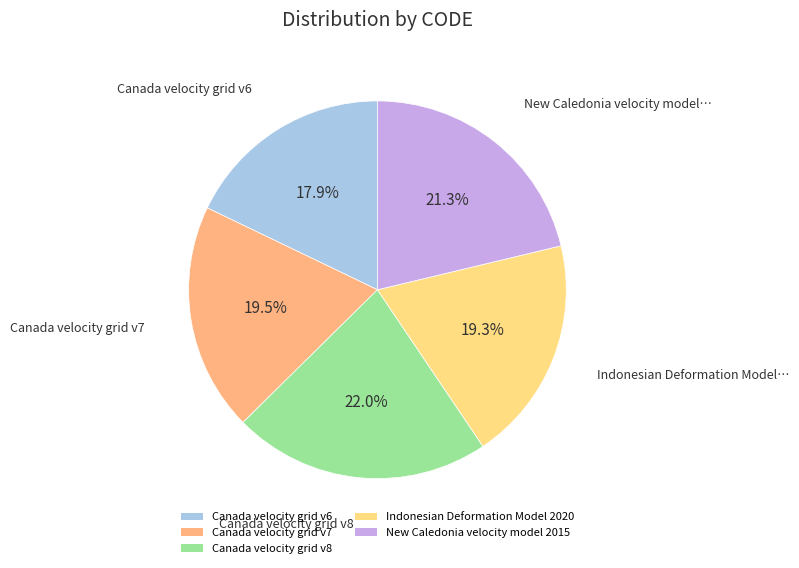

Does New Caledonia velocity model 2015 account for over 50% of the chart?

No